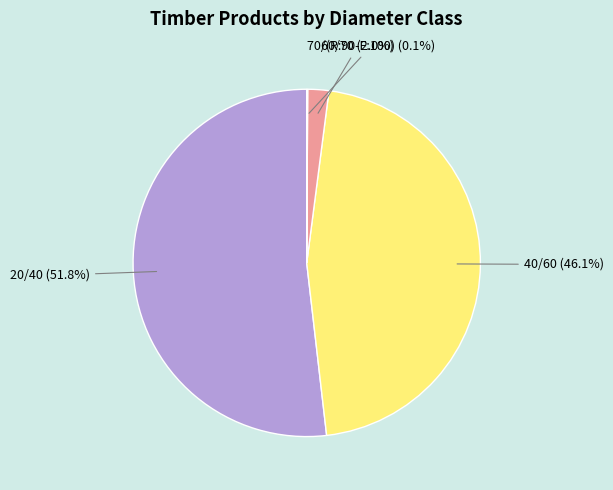

Which has a higher value, 20/40 or 40/60?

20/40